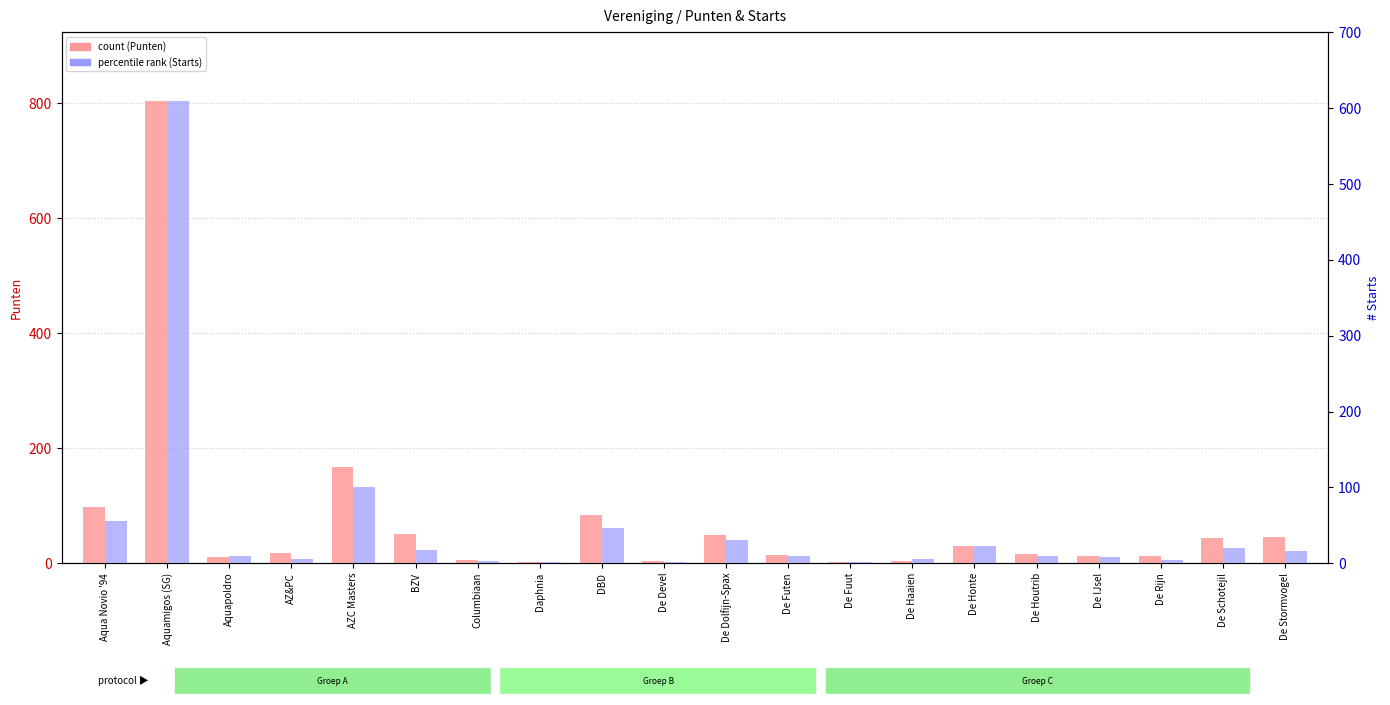

Reading right to left, what are all the values shown in this chart?

count (Punten): De Stormvogel=45	De Schotejil=44	De Rijn=12	De IJsel=13	De Houtrib=16	De Honte=29	De Haaien=4	De Fuut=2	De Futen=14	De Dolfijn-Spax=49	De Devel=3	DBD=84	Daphnia=2	Columbiaan=6	BZV=50	AZC Masters=168	AZ&PC=18	Aquapoldro=10	Aquamigos (SG)=803	Aqua Novio '94=97
percentile rank (Starts): De Stormvogel=16	De Schotejil=20	De Rijn=4	De IJsel=8	De Houtrib=9	De Honte=23	De Haaien=6	De Fuut=2	De Futen=9	De Dolfijn-Spax=31	De Devel=2	DBD=47	Daphnia=2	Columbiaan=3	BZV=17	AZC Masters=100	AZ&PC=6	Aquapoldro=9	Aquamigos (SG)=609	Aqua Novio '94=56